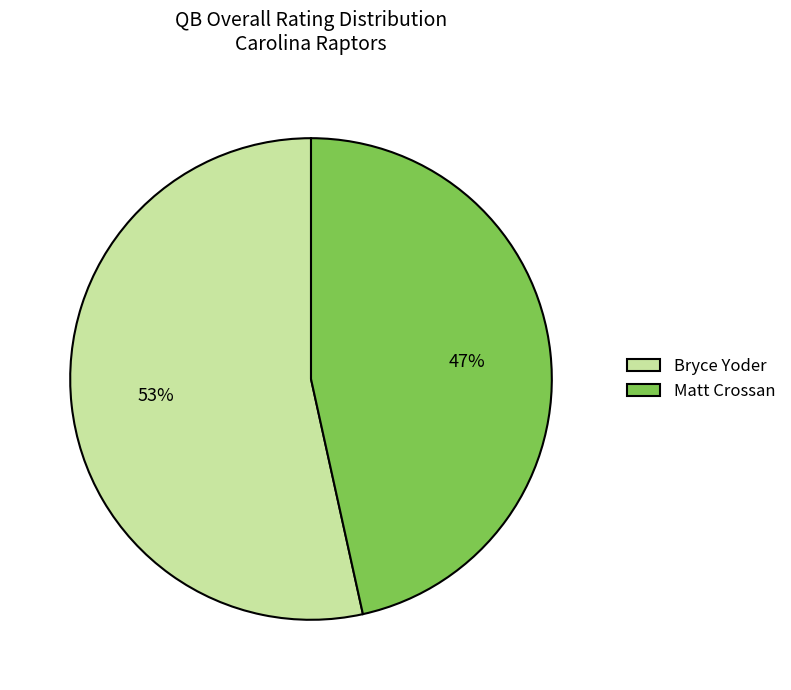

How many slices are in this pie chart?

2